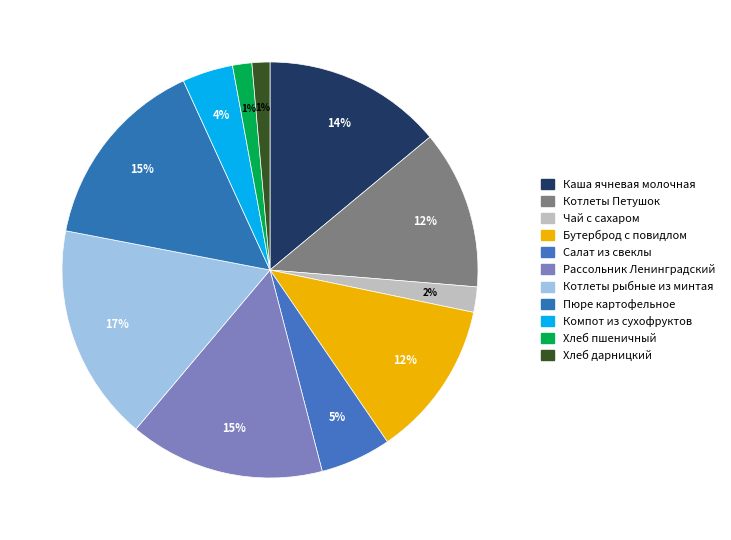

Which category has the biggest portion of the pie?

Котлеты рыбные из минтая